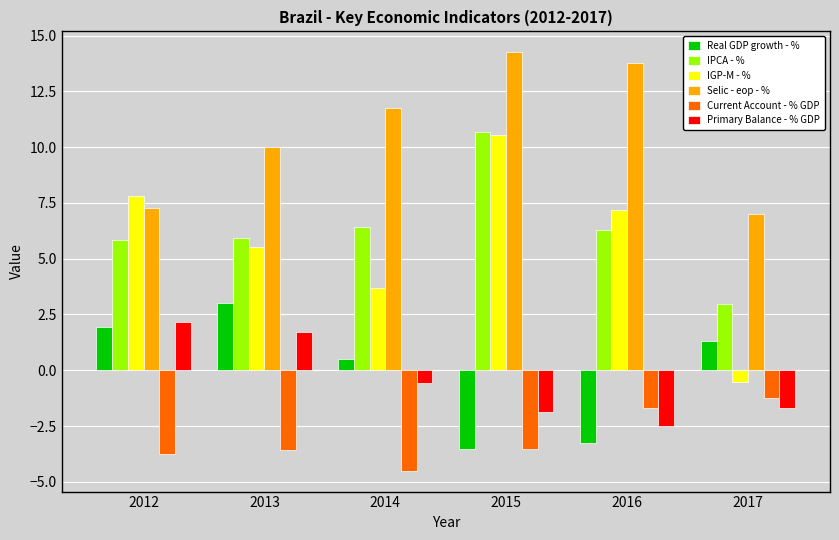

At how many categories does at least one series exceed 6?

6